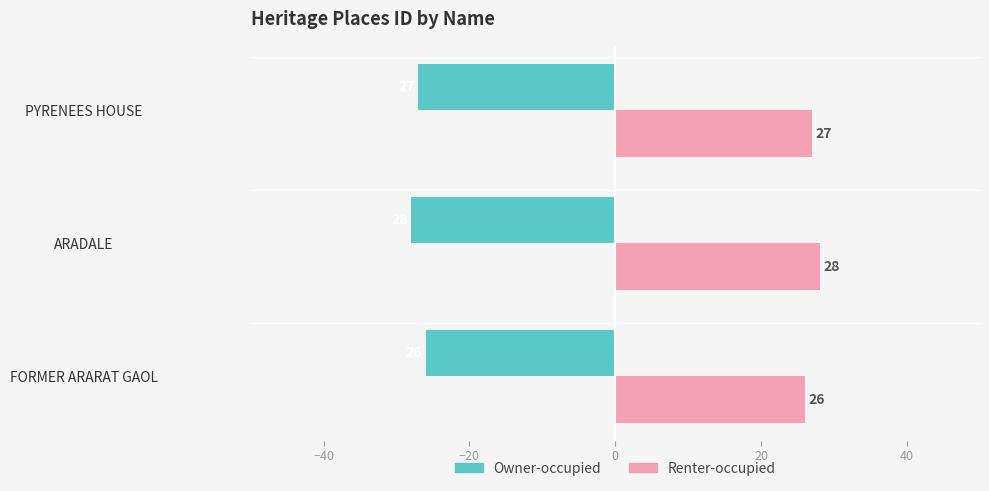

Where is Owner-occupied nearest to the value -27?

PYRENEES HOUSE